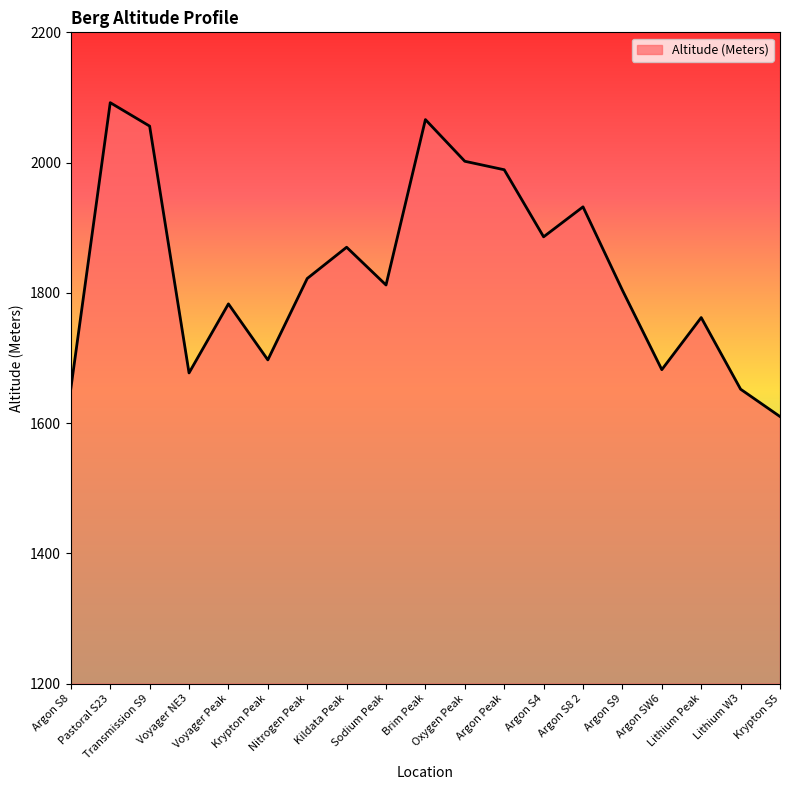

What is the difference between the maximum and minimum values?

482